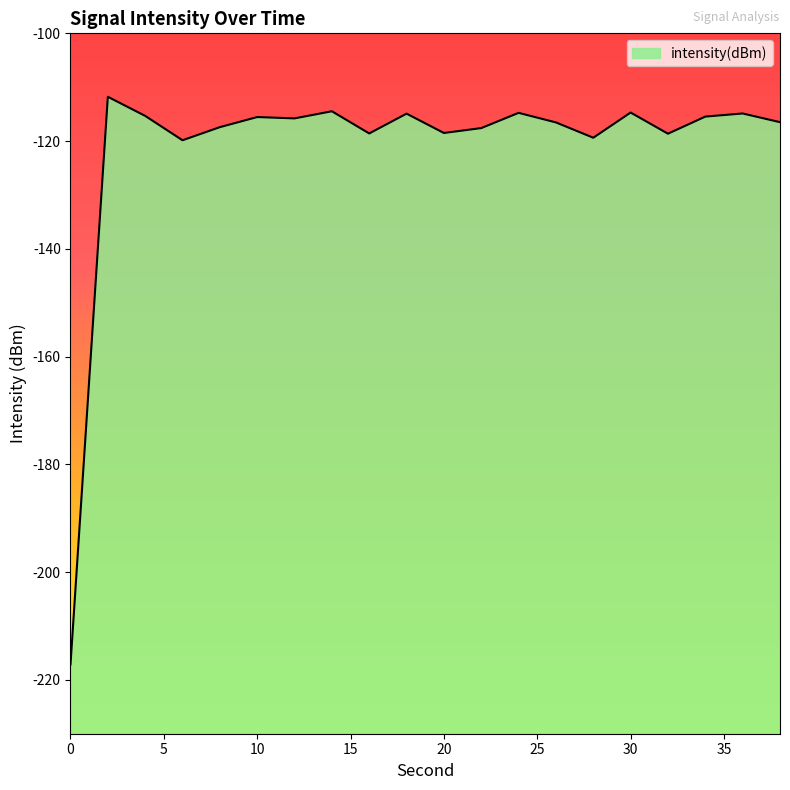

What is the value of the 14th point from the left?

-116.5